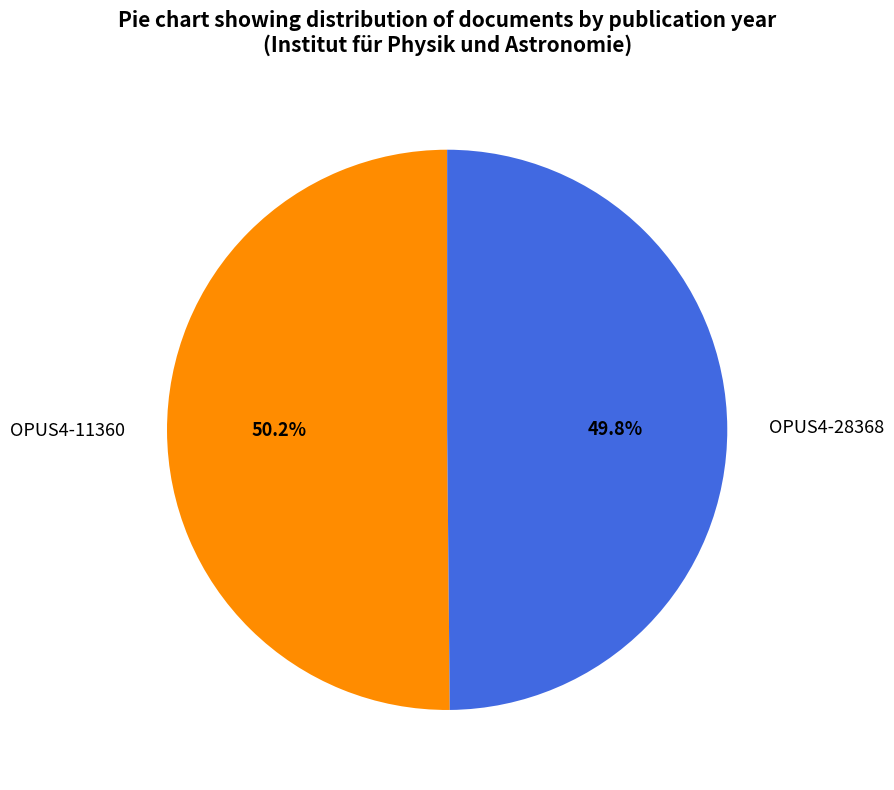

To the nearest percent, what percentage of the pie is OPUS4-28368?

50%